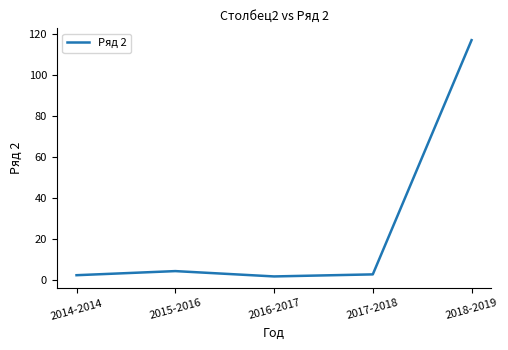

True or false: the data shows 4.4 at 2015-2016.

True